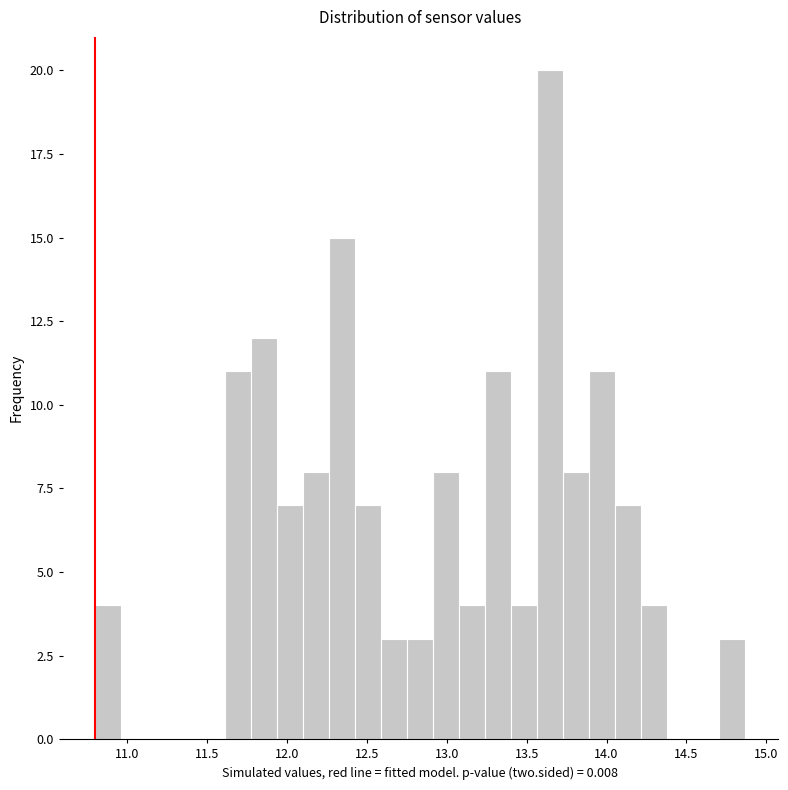

Around what value on the x-axis is the tallest bar? Give the approximate position of its centre, as read against the axis.

13.65